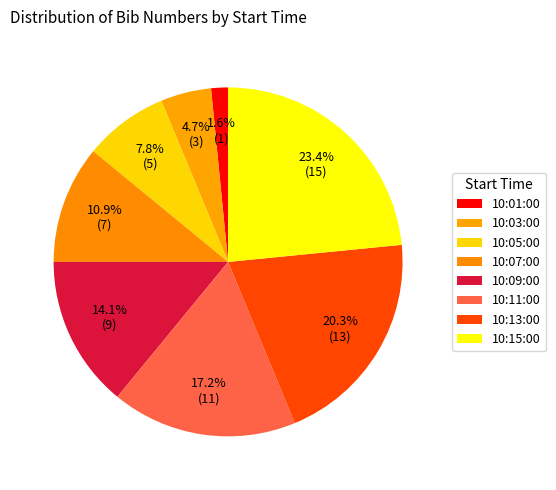

What is the total percentage of 10:05:00 and 10:03:00?

12.5%